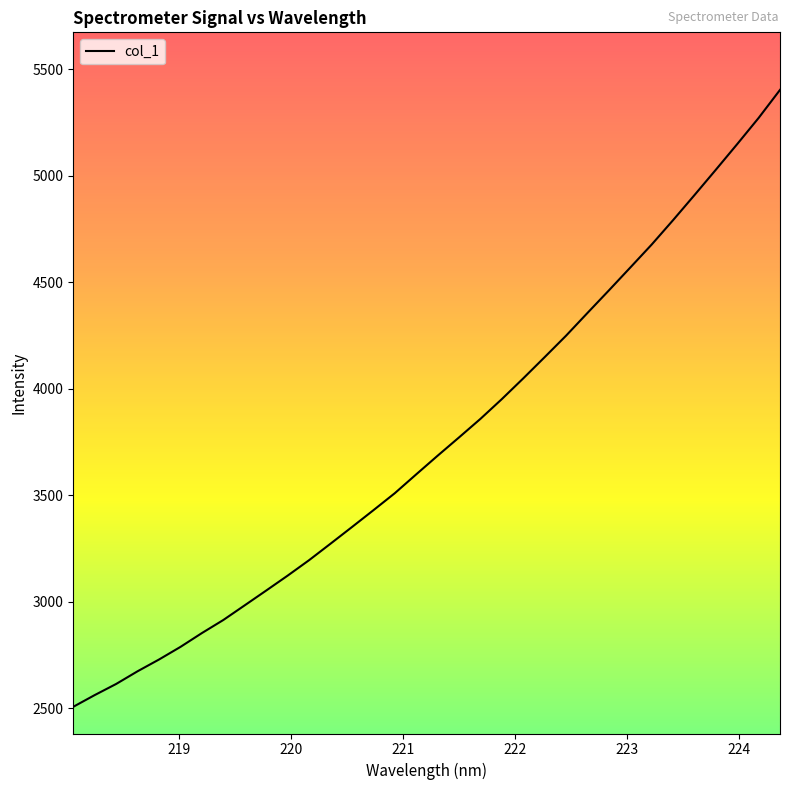

What is the difference between the maximum and minimum values?

2895.2